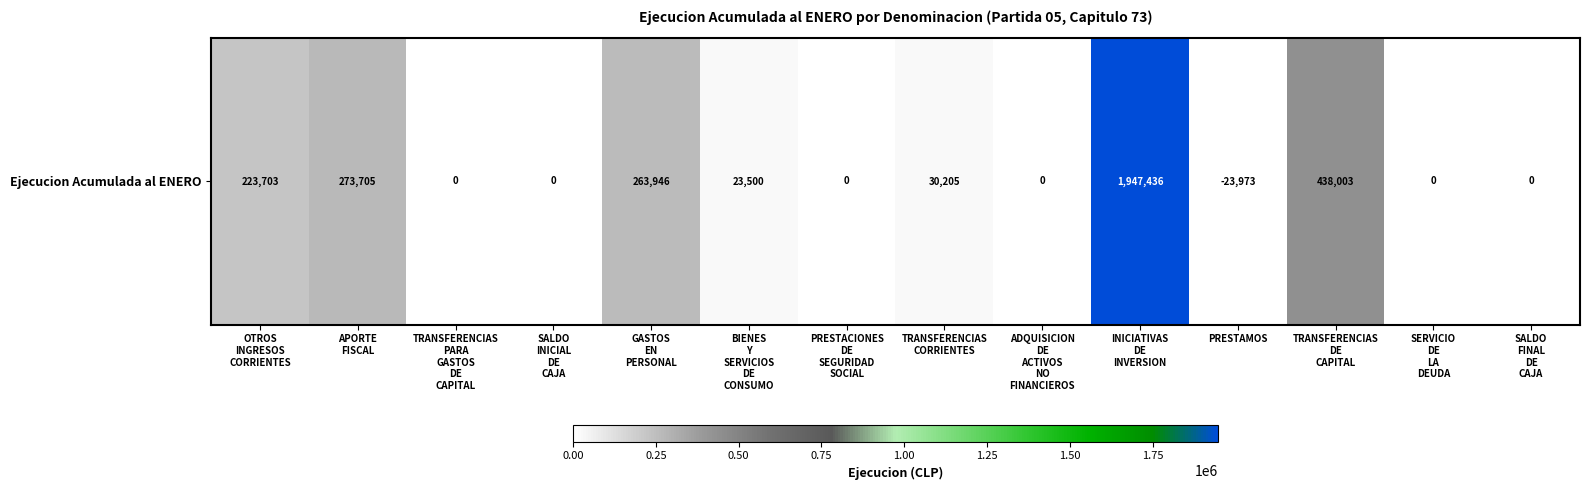

Reading left to right, list all the values displayed in this chart.

OTROS
INGRESOS
CORRIENTES=223703	APORTE
FISCAL=273705	TRANSFERENCIAS
PARA
GASTOS
DE
CAPITAL=0	SALDO
INICIAL
DE
CAJA=0	GASTOS
EN
PERSONAL=263946	BIENES
Y
SERVICIOS
DE
CONSUMO=23500	PRESTACIONES
DE
SEGURIDAD
SOCIAL=0	TRANSFERENCIAS
CORRIENTES=30205	ADQUISICION
DE
ACTIVOS
NO
FINANCIEROS=0	INICIATIVAS
DE
INVERSION=1947436	PRESTAMOS=0	TRANSFERENCIAS
DE
CAPITAL=438003	SERVICIO
DE
LA
DEUDA=0	SALDO
FINAL
DE
CAJA=0